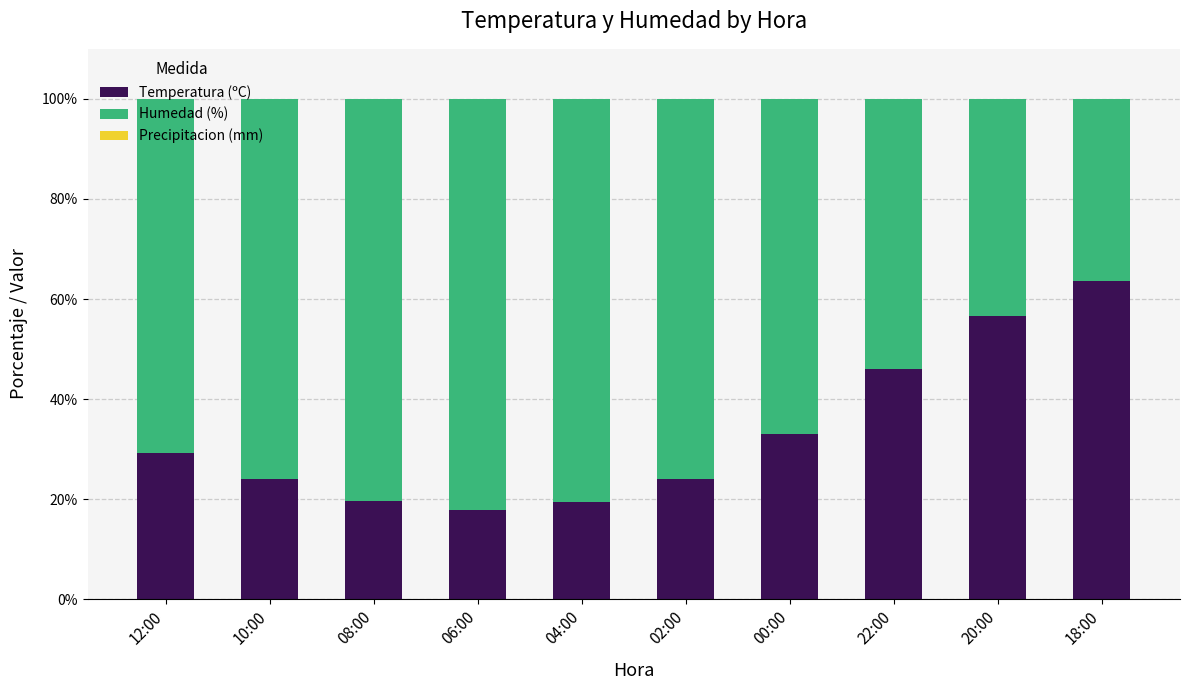

What is the total value across all series at 02:00?

100.0